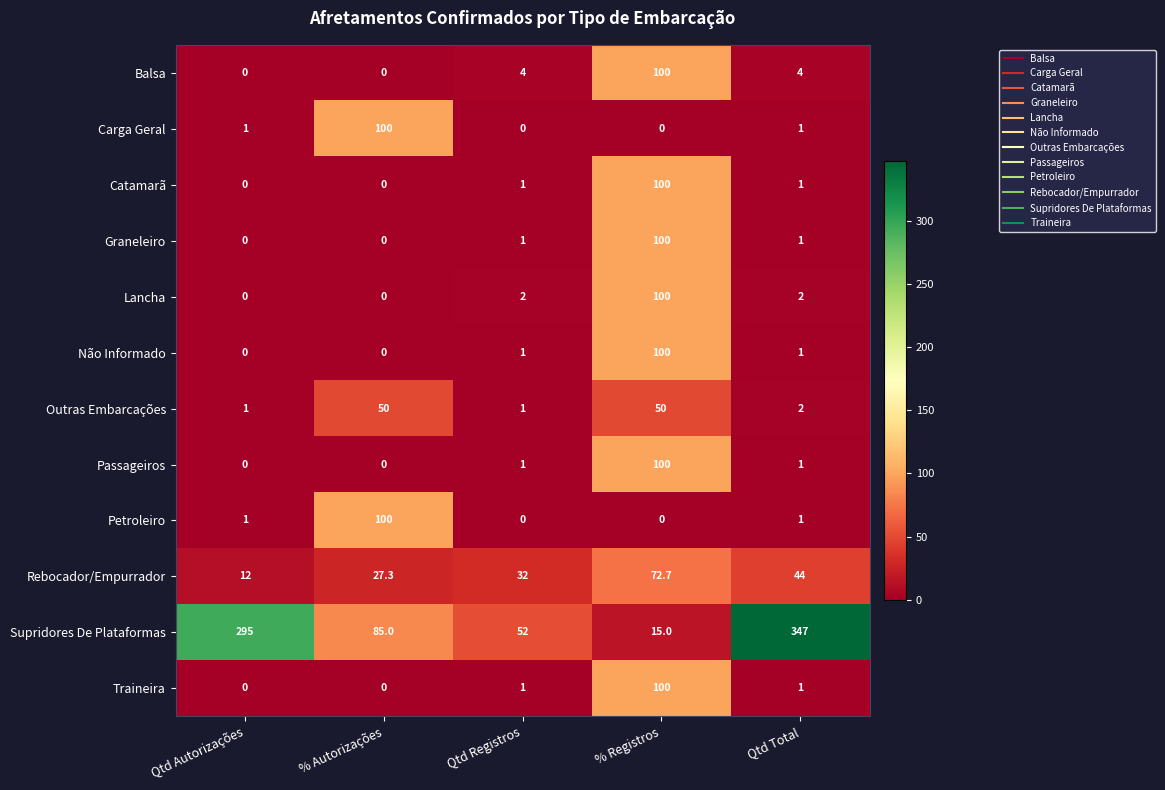

Where is Outras Embarcações nearest to the value 25?

Qtd Total